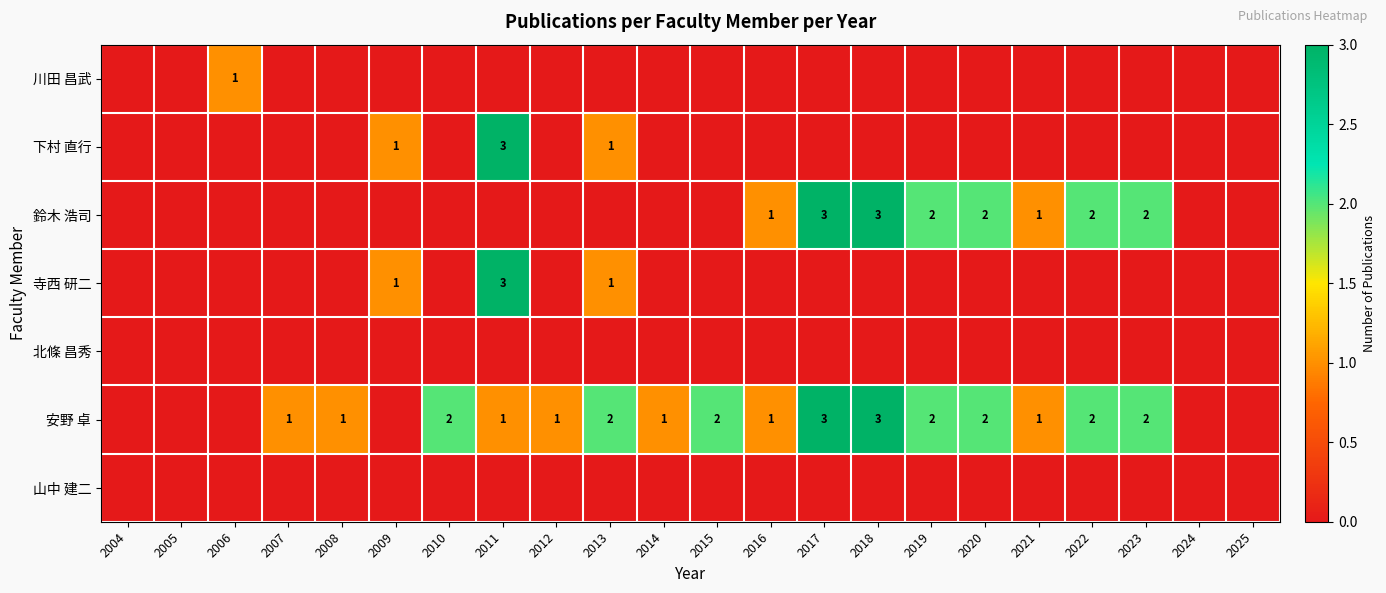

Between 2015 and 2012, which is larger?

2015